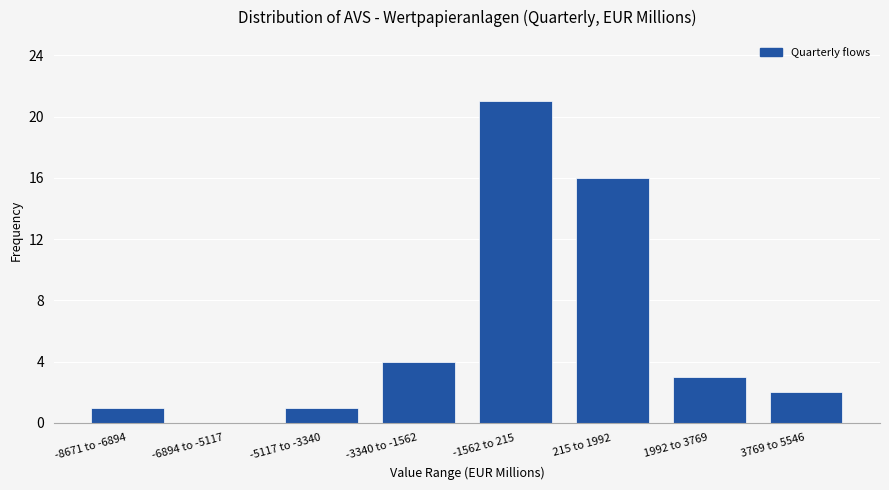

Reading left to right, transcribe all the data shown in this chart.

-8671 to -6894=1	-6894 to -5117=0	-5117 to -3340=1	-3340 to -1562=4	-1562 to 215=21	215 to 1992=16	1992 to 3769=3	3769 to 5546=2